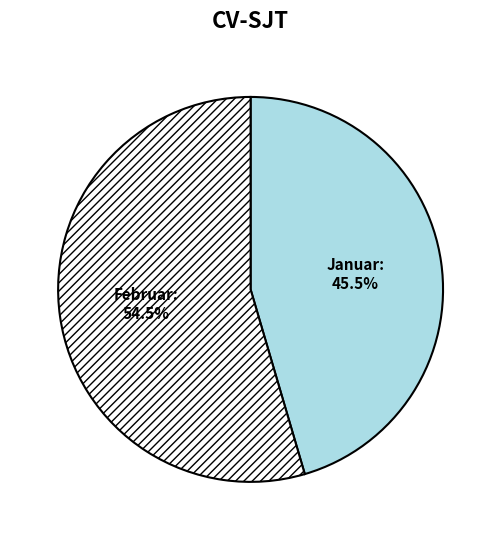

Which has a higher value, Januar or Februar?

Februar